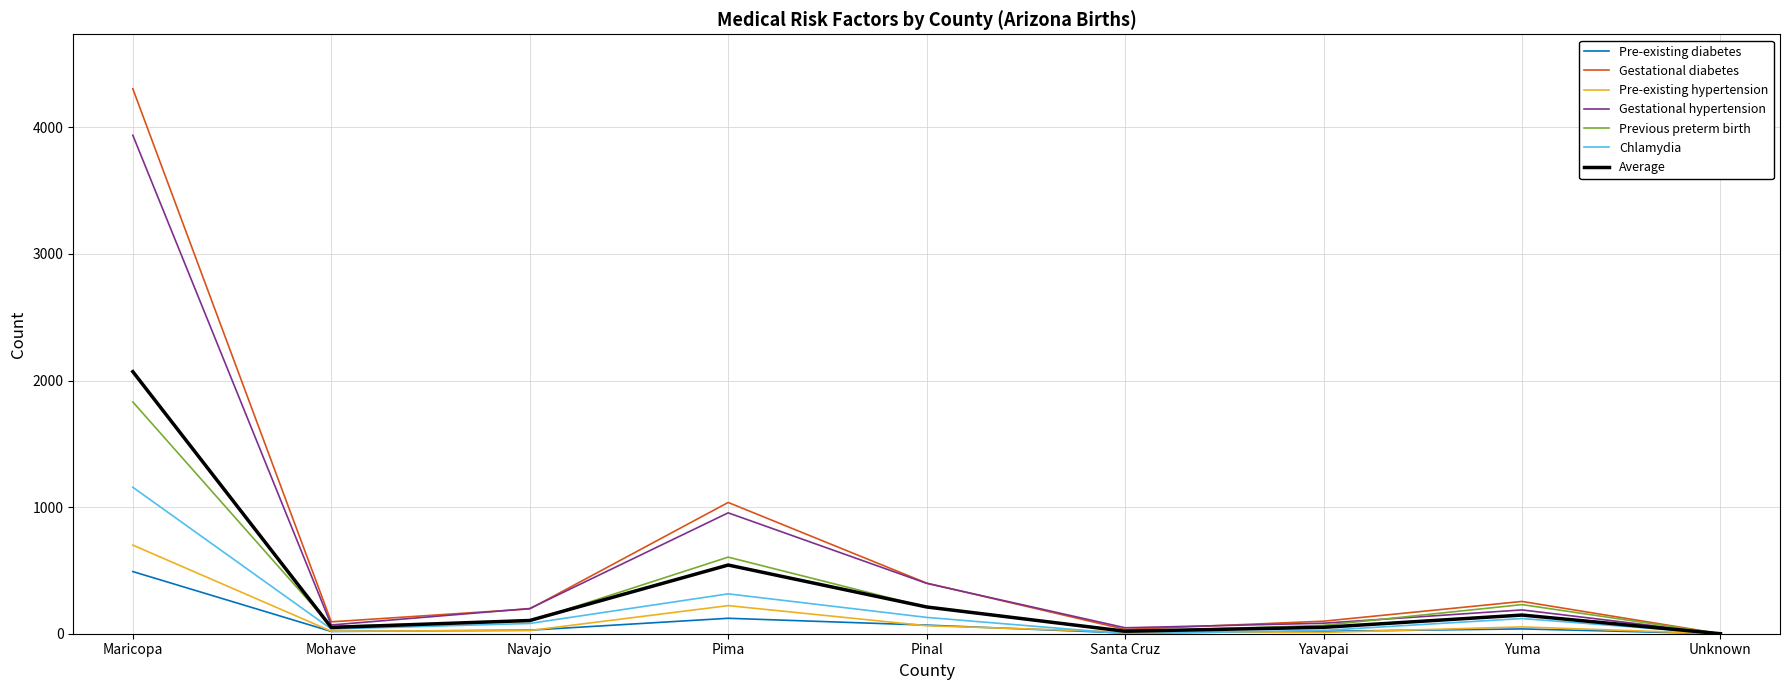

What is the average value of the Previous preterm birth series?

346.2